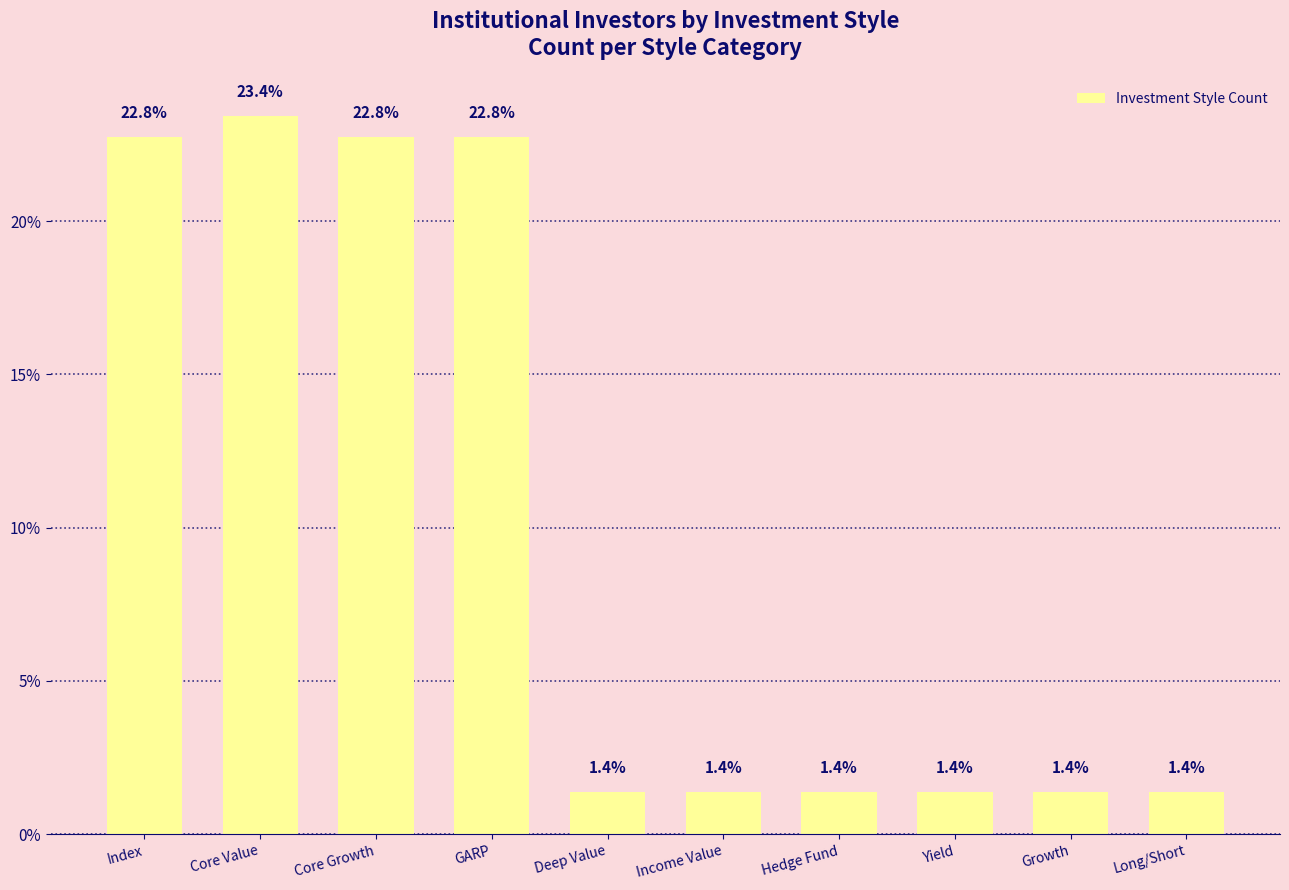

What is the label of the 6th bar from the left?

Income Value